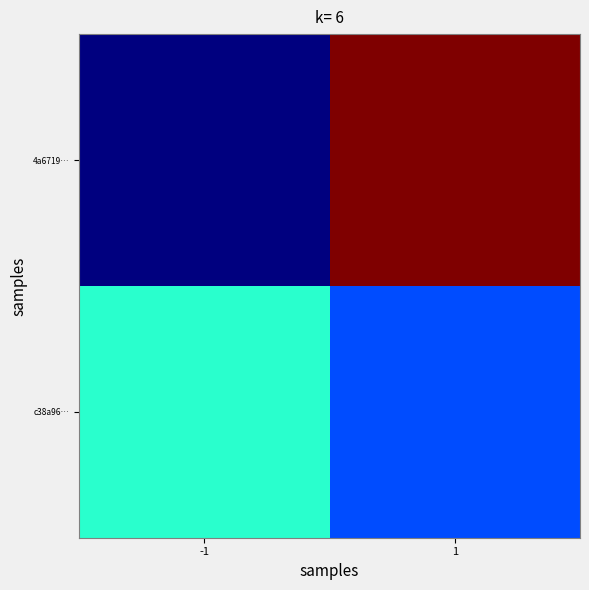

Rank the series at -1 from lowest to highest value.

4a6719…, c38a96…